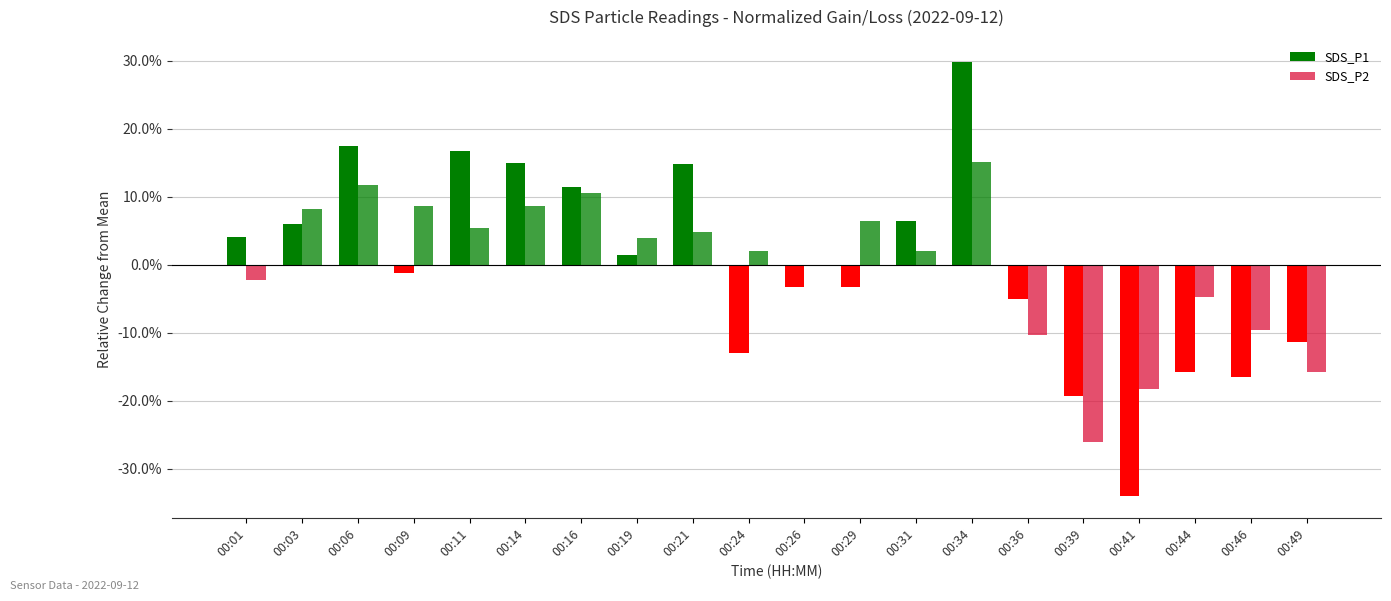

Are the bars grouped side by side (vs. stacked)?

Yes